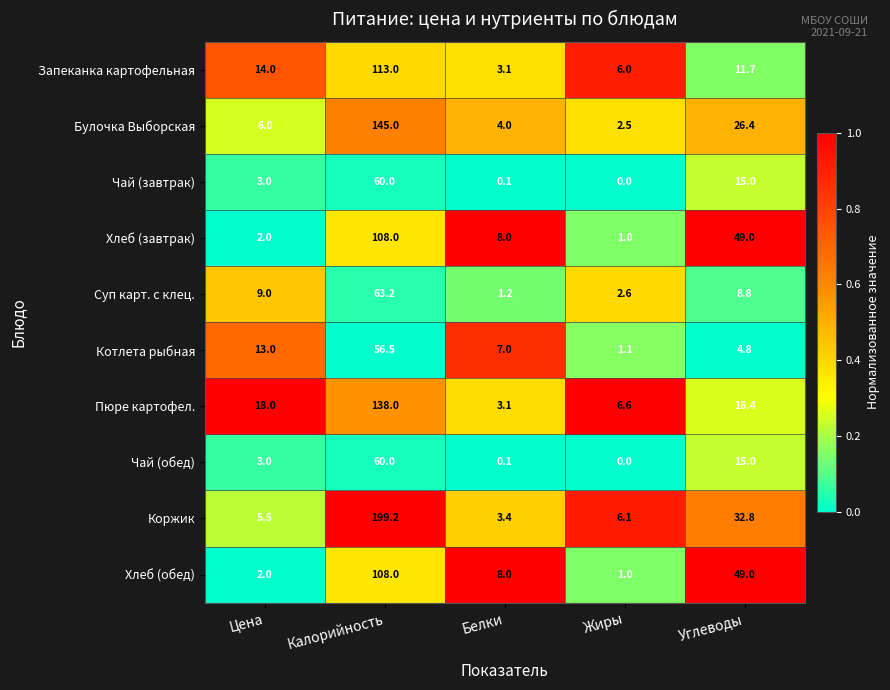

What is the difference between the highest and lowest values at Цена?

16.0